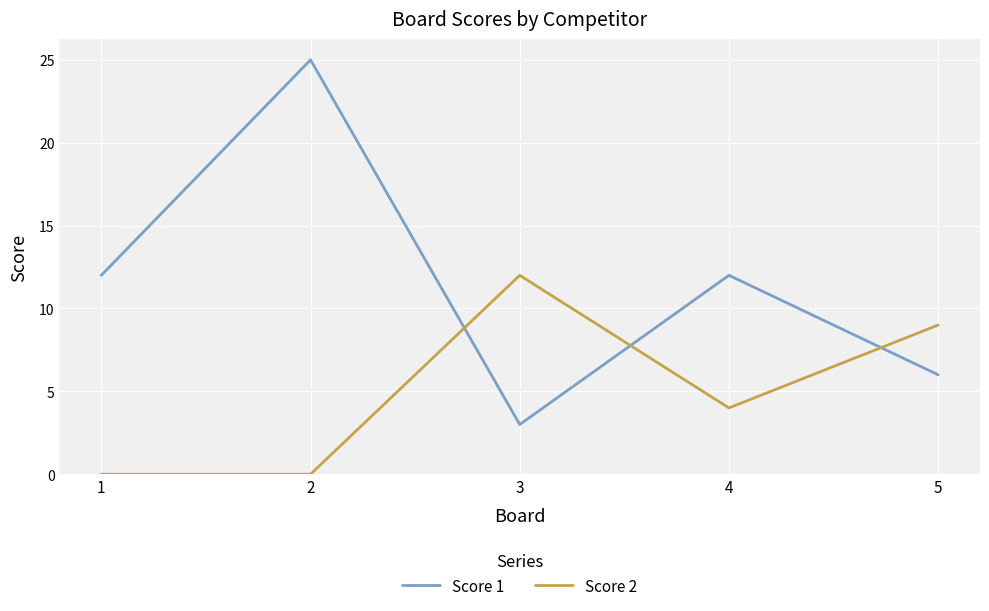

The value of Score 1 at 5 is 6. True or false?

True